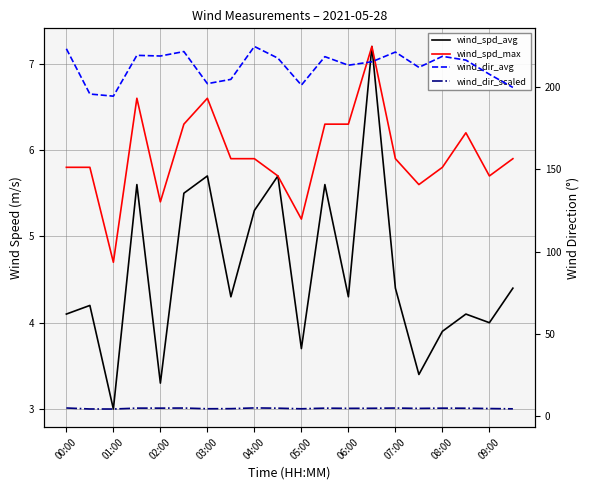

Is the value of wind_spd_max at 03:00 greater than the value of wind_dir_scaled at 15?

Yes